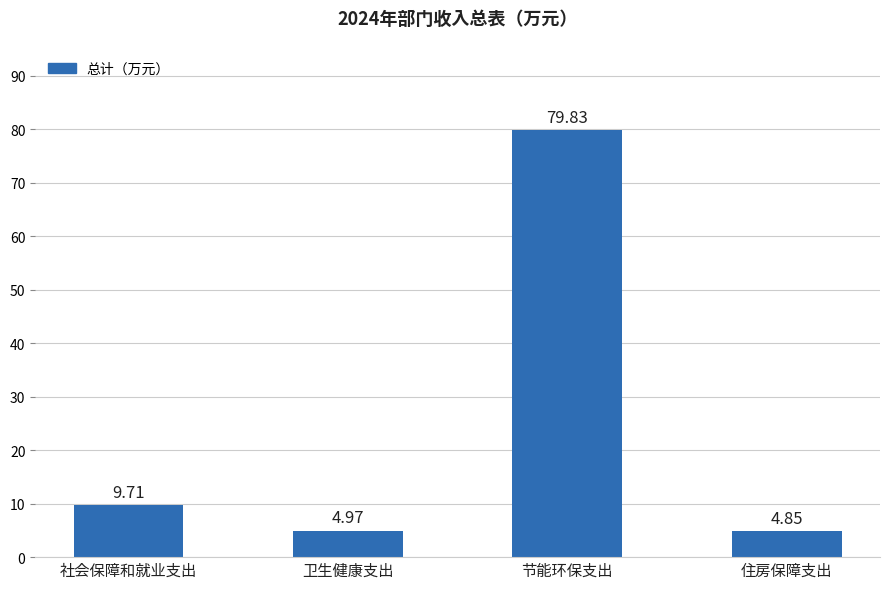

How many bars are there in total?

4